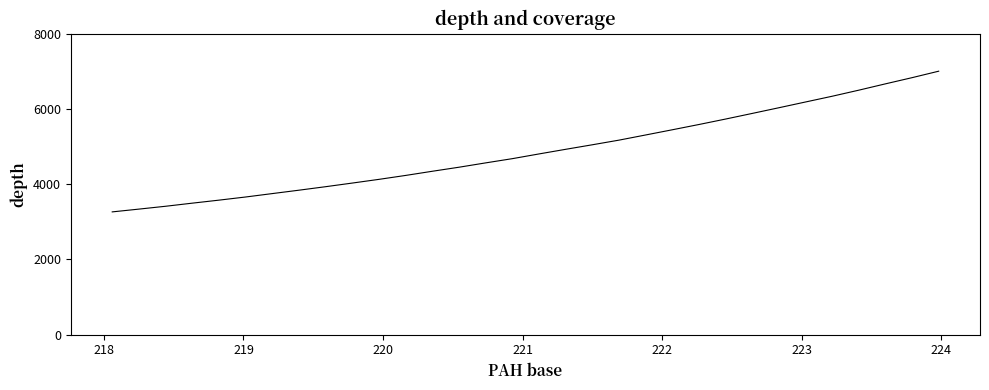

What is the difference between the maximum and minimum values?

3739.3